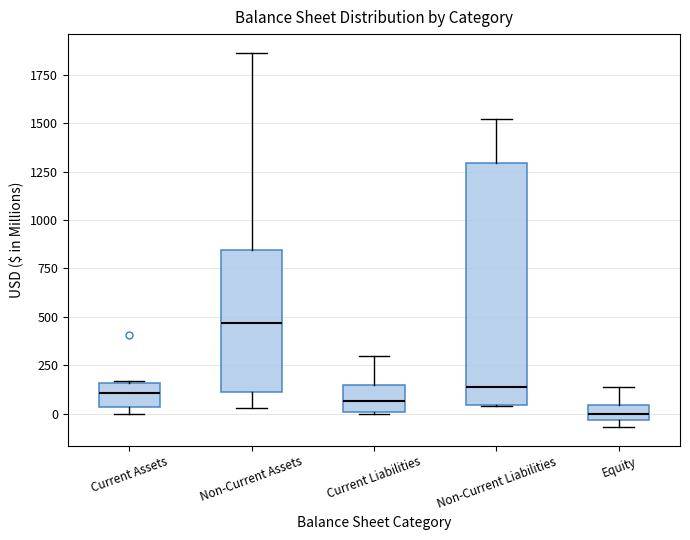

Where is the lower edge of the box for Non-Current Liabilities on the y-axis? The values are not printed on the chart, so give them approximately, as read against the axis.

50